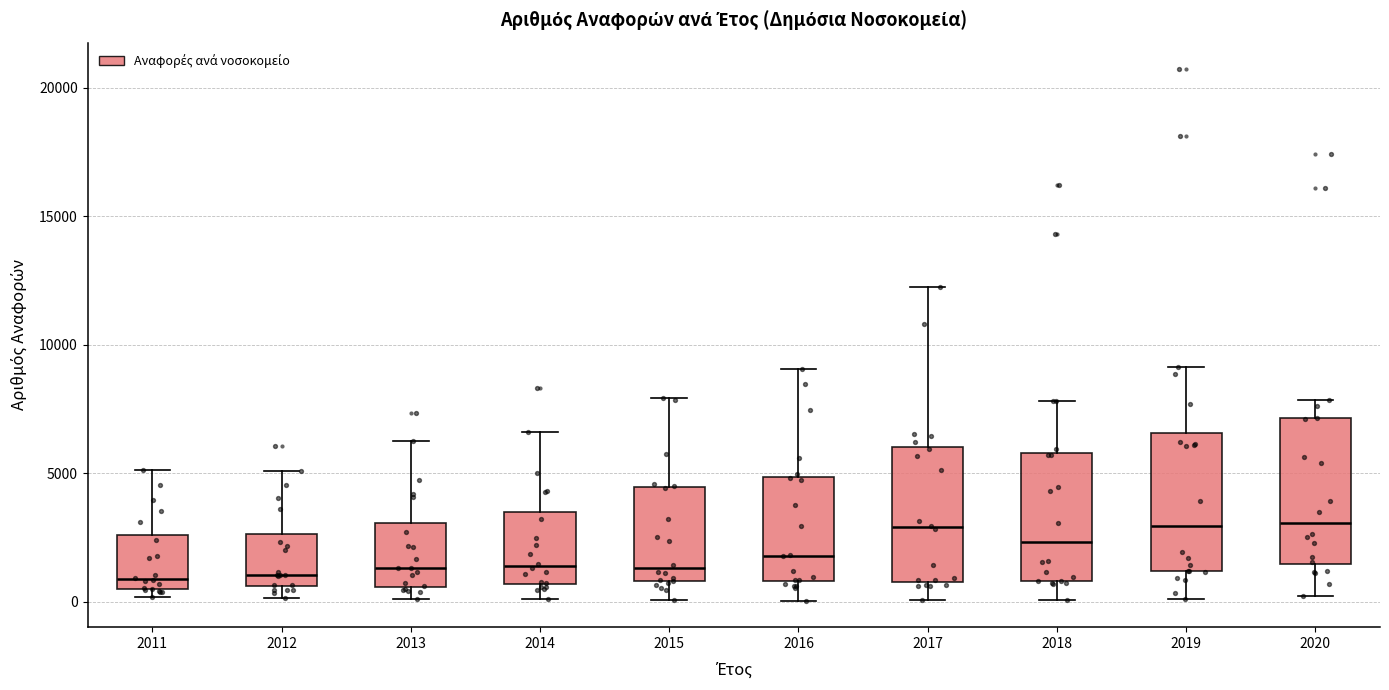

Reading left to right, read every box against the y-axis: the position of its median line, the range the box covers, and the ends of its whiskers. The values are not printed on the chart, so give them approximately, as read against the axis.

2011: median 1000, box 500 to 2500, whiskers 0 to 5000
2012: median 1000, box 500 to 2500, whiskers 0 to 5000
2013: median 1500, box 500 to 3000, whiskers 0 to 6500
2014: median 1500, box 500 to 3500, whiskers 0 to 6500
2015: median 1500, box 1000 to 4500, whiskers 0 to 8000
2016: median 2000, box 1000 to 5000, whiskers 0 to 9000
2017: median 3000, box 1000 to 6000, whiskers 0 to 12000
2018: median 2500, box 1000 to 6000, whiskers 0 to 8000
2019: median 3000, box 1000 to 6500, whiskers 0 to 9000
2020: median 3000, box 1500 to 7000, whiskers 0 to 8000